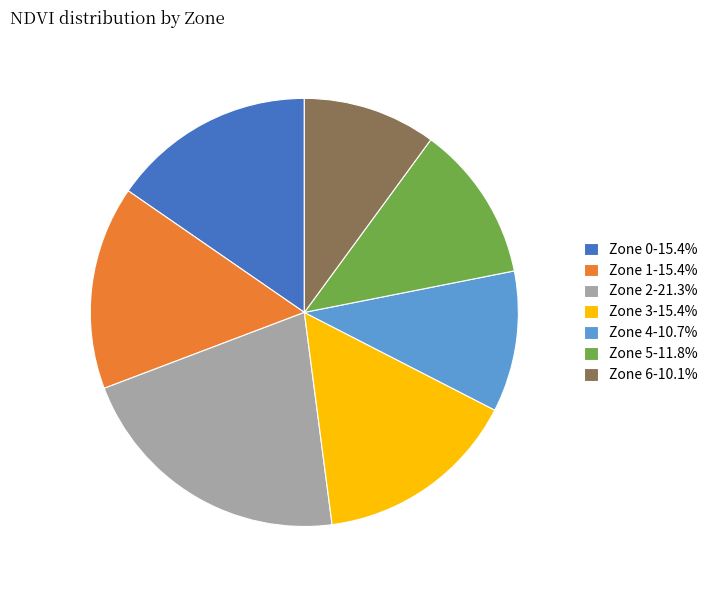

Combined, do Zone 2-21.3% and Zone 5-11.8% account for over 50%?

No